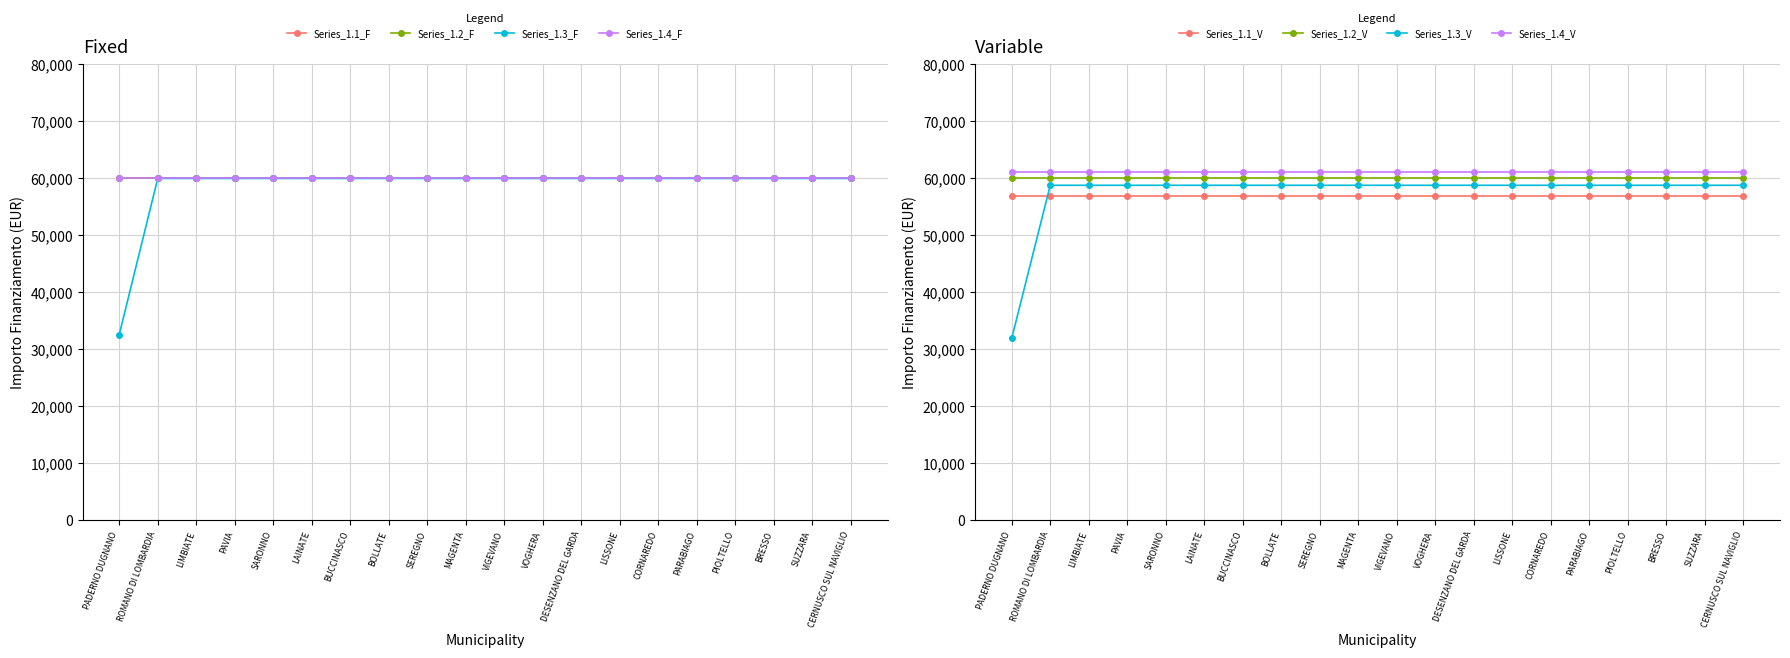

Which series changed the most between SEREGNO and LISSONE?

1.1